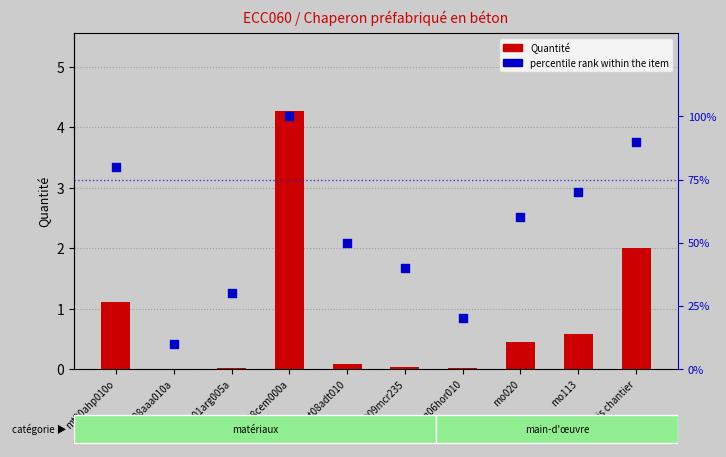

Is the value of percentile rank within the item at mt08adt010 greater than the value of Quantité at mt08aaa010a?

Yes